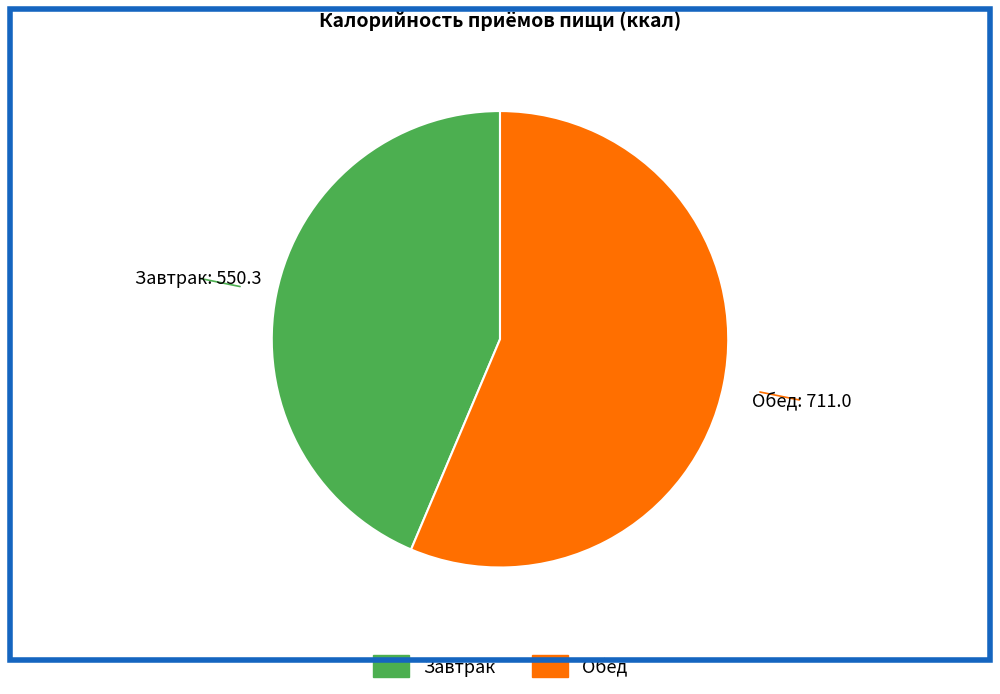

True or false: Обед accounts for 65% of the total.

False